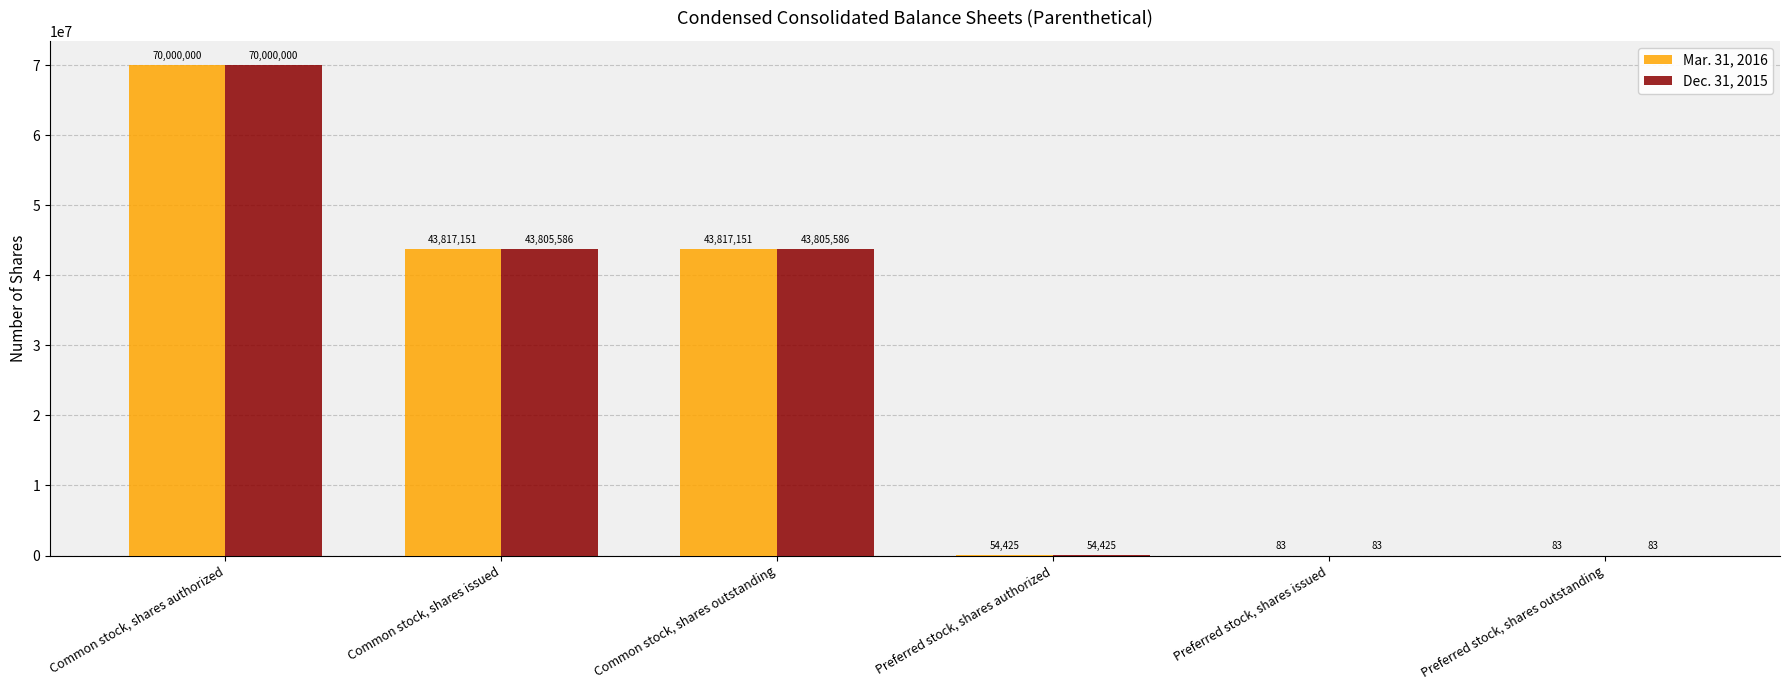

The Mar. 31, 2016 series shows 83 at Preferred stock, shares outstanding. True or false?

True